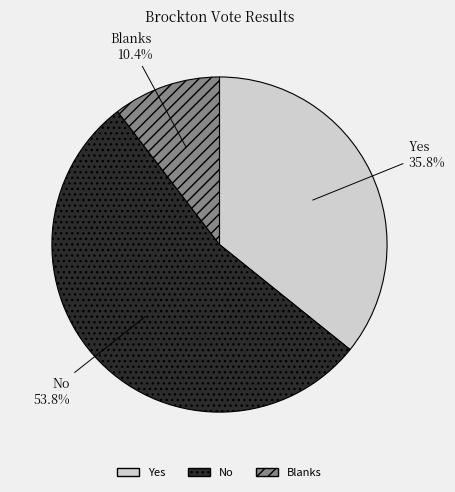

Combined, what portion of the pie is Blanks and No?

64.2%